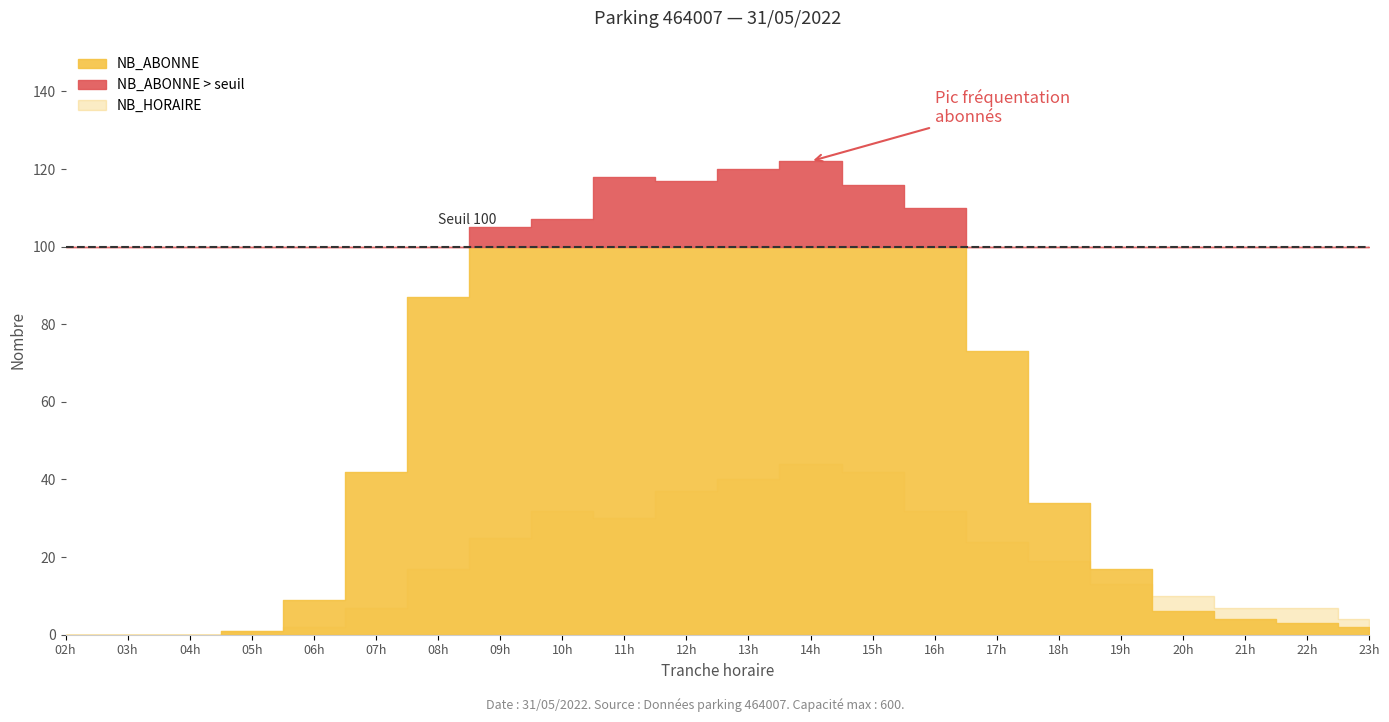

How many times do NB_ABONNE and NB_HORAIRE cross each other?

1